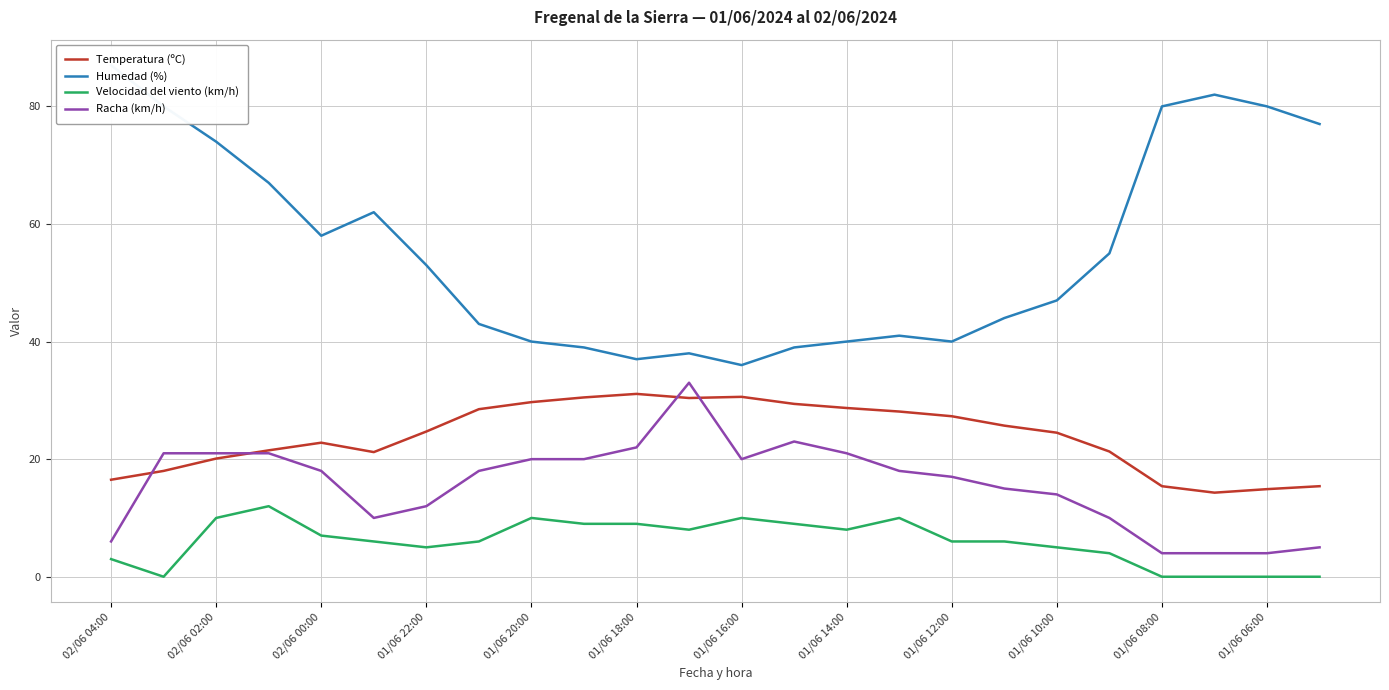

Rank the series by their maximum value, from highest to lowest.

Humedad (%), Racha (km/h), Temperatura (ºC), Velocidad del viento (km/h)